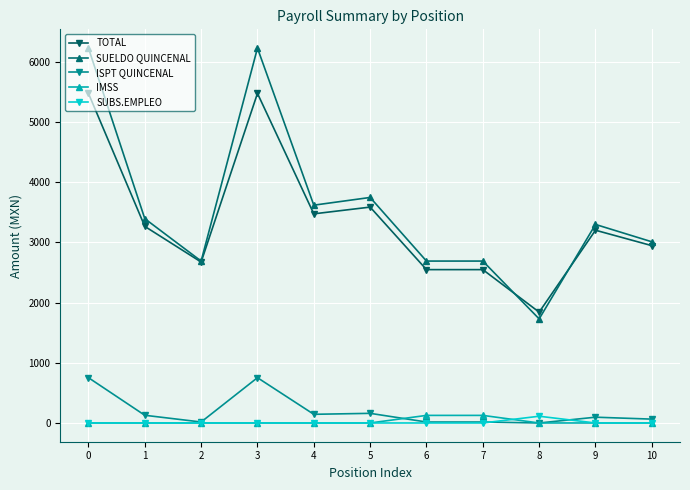

What is the difference between the highest and lowest values at 6?

2688